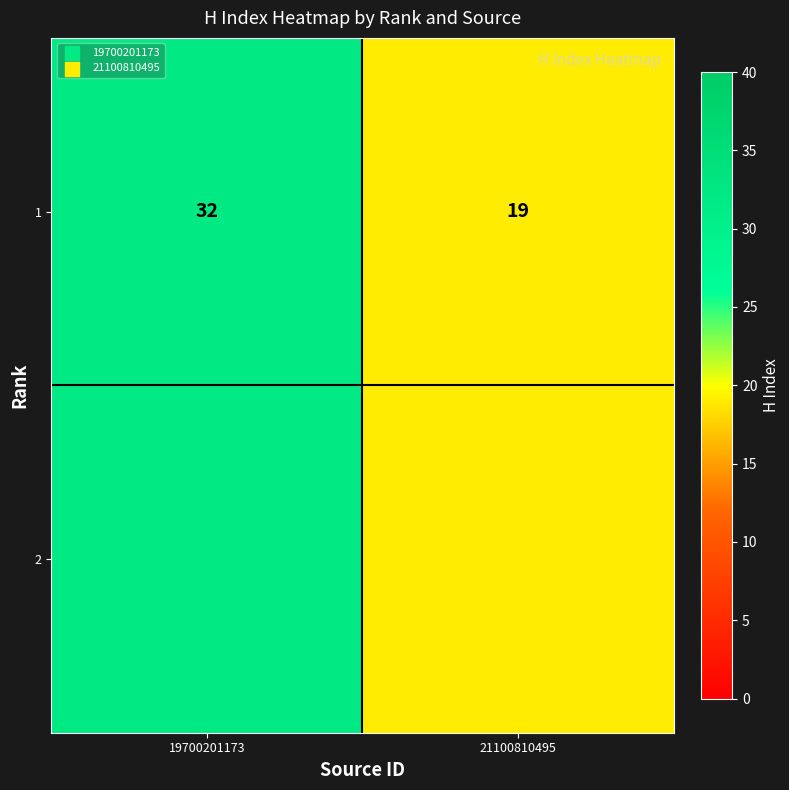

Rank the categories by value from highest to lowest.

19700201173, 21100810495